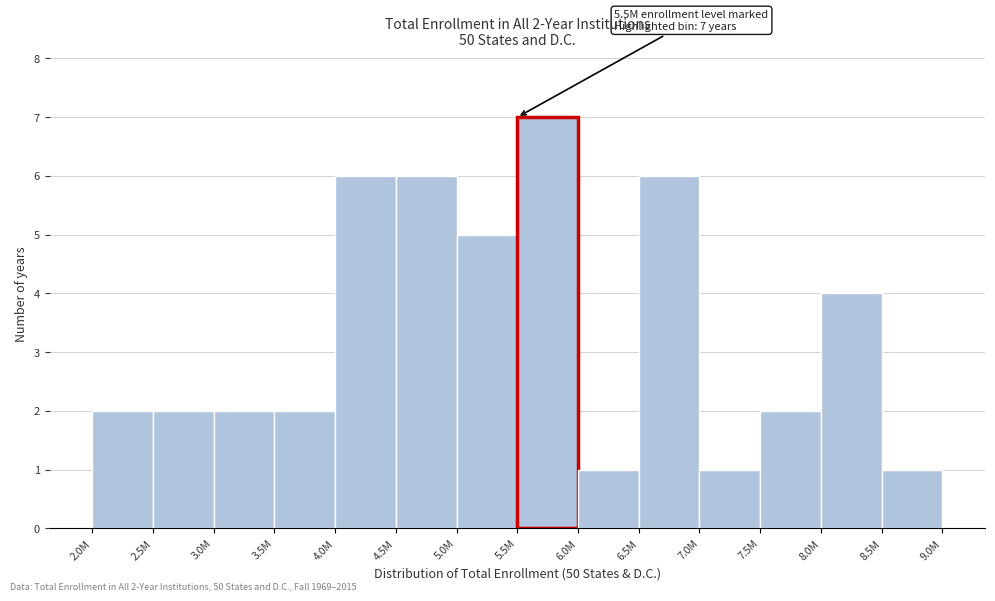

Reading left to right, what are all the values shown in this chart?

2.0M=2	2.5M=2	3.0M=2	3.5M=2	4.0M=6	4.5M=6	5.0M=5	5.5M=7	6.0M=1	6.5M=6	7.0M=1	7.5M=2	8.0M=4	8.5M=1